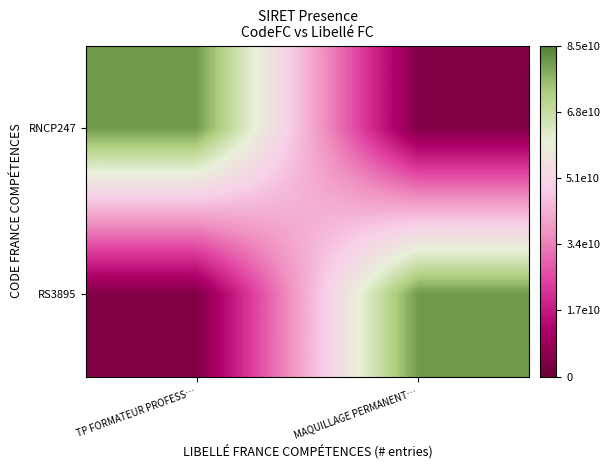

Which label corresponds to the smallest value in the chart?

MAQUILLAGE PERMANENT…